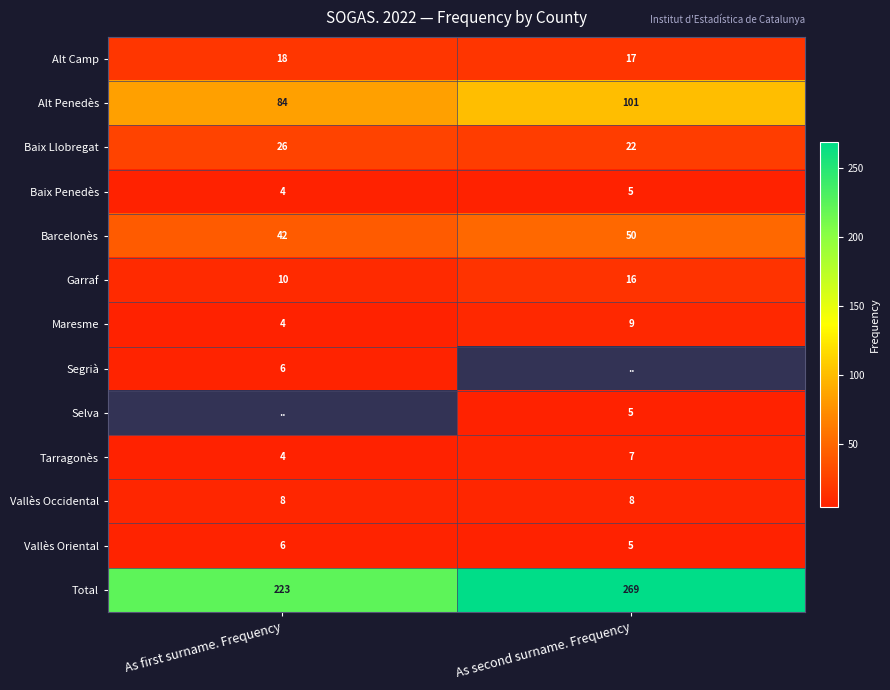

The Tarragonès series shows 5 at As first surname. Frequency. True or false?

False